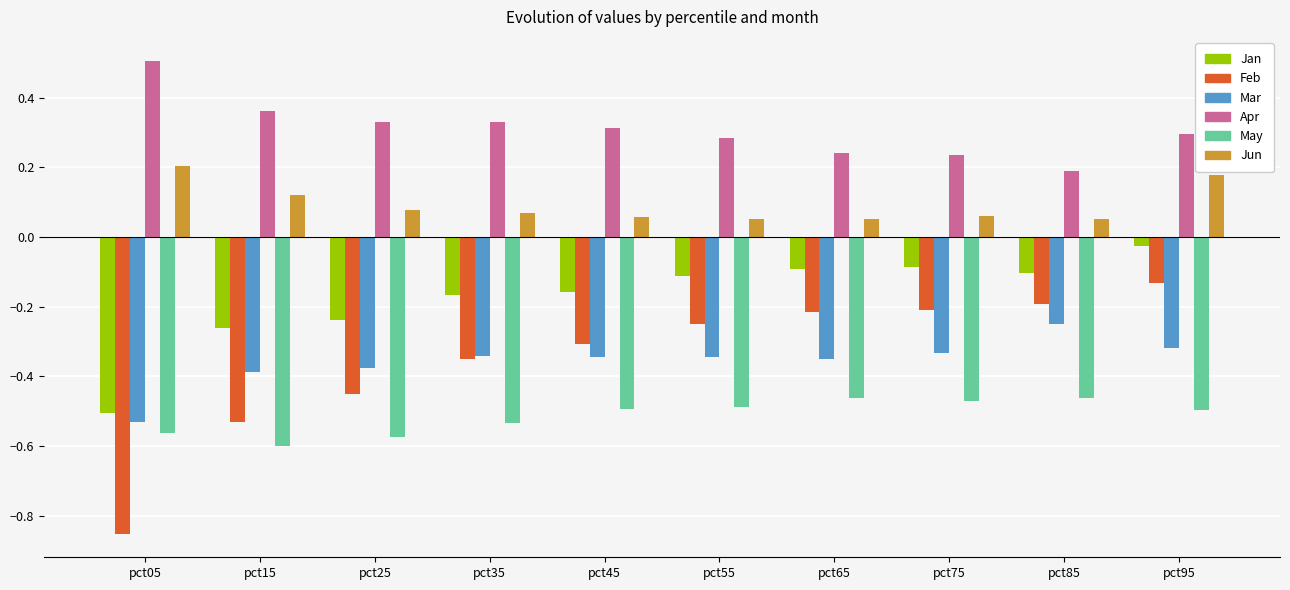

Rank the series by their maximum value, from lowest to highest.

May, Mar, Feb, Jan, Jun, Apr